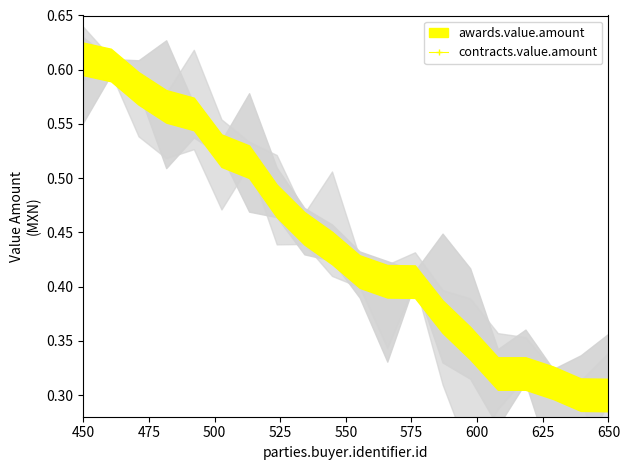

How many lines are shown in the chart?

1